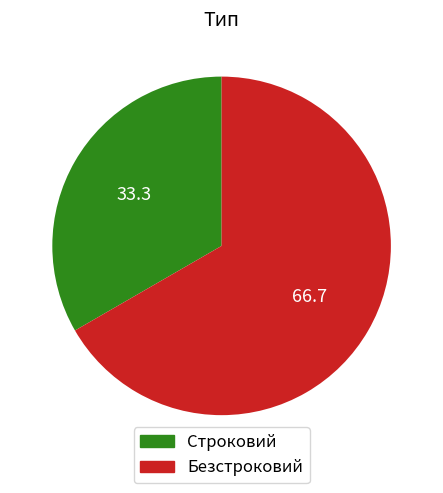

Which category accounts for the majority?

Безстроковий